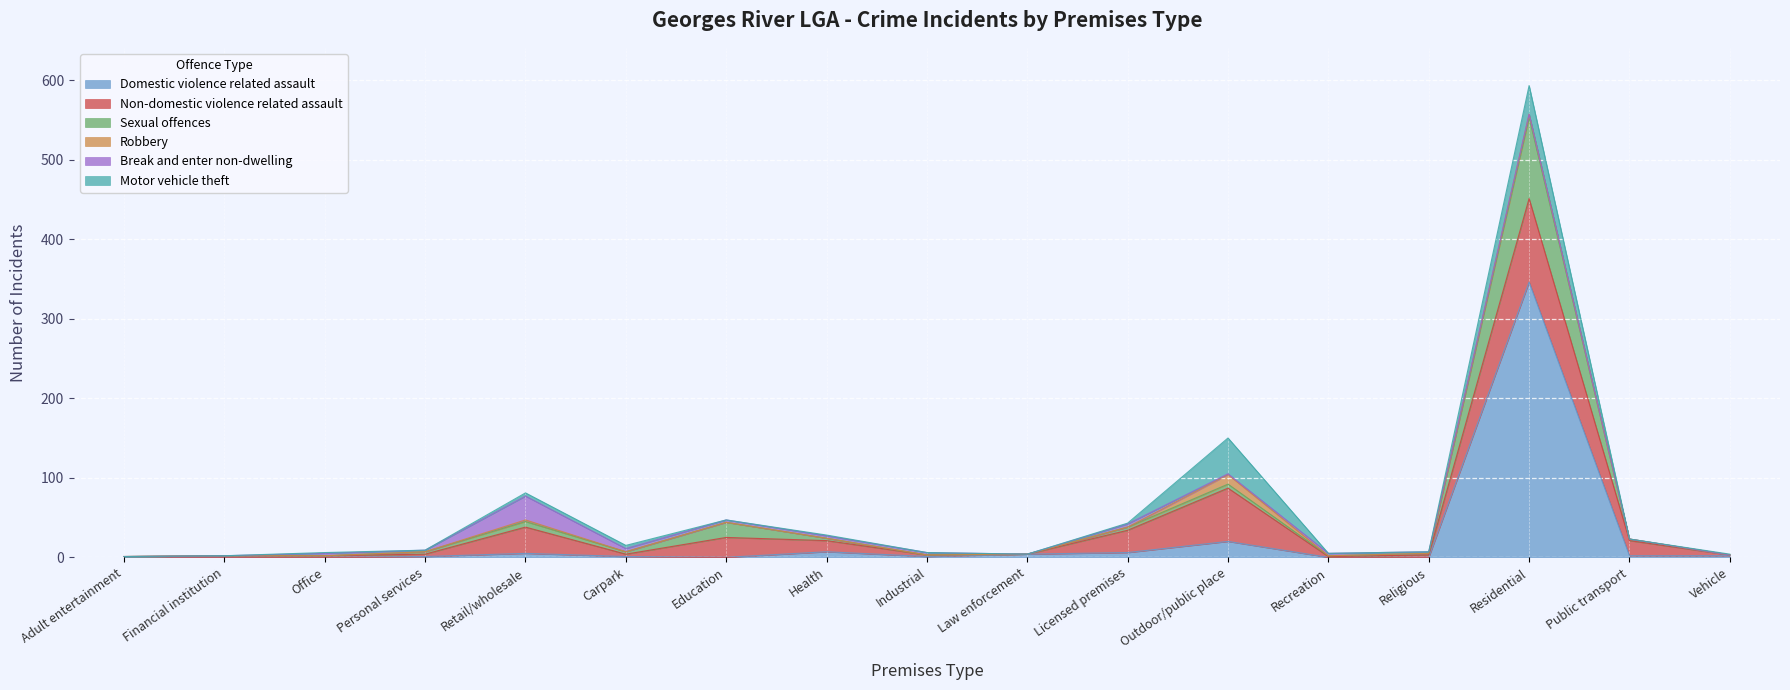

The value of Non-domestic violence related assault at Health is 14. True or false?

True